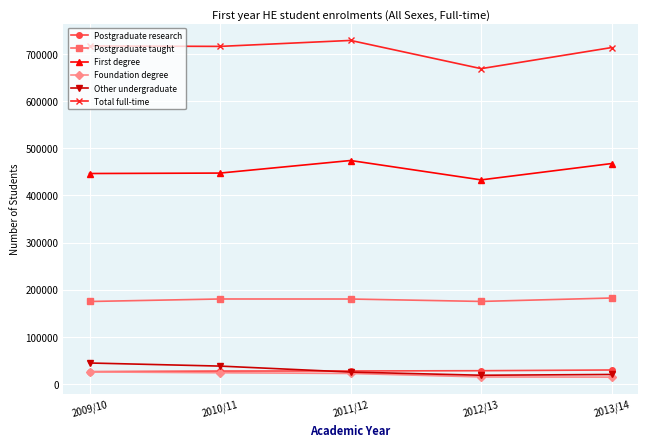

At how many categories does at least one series exceed 488211?

5